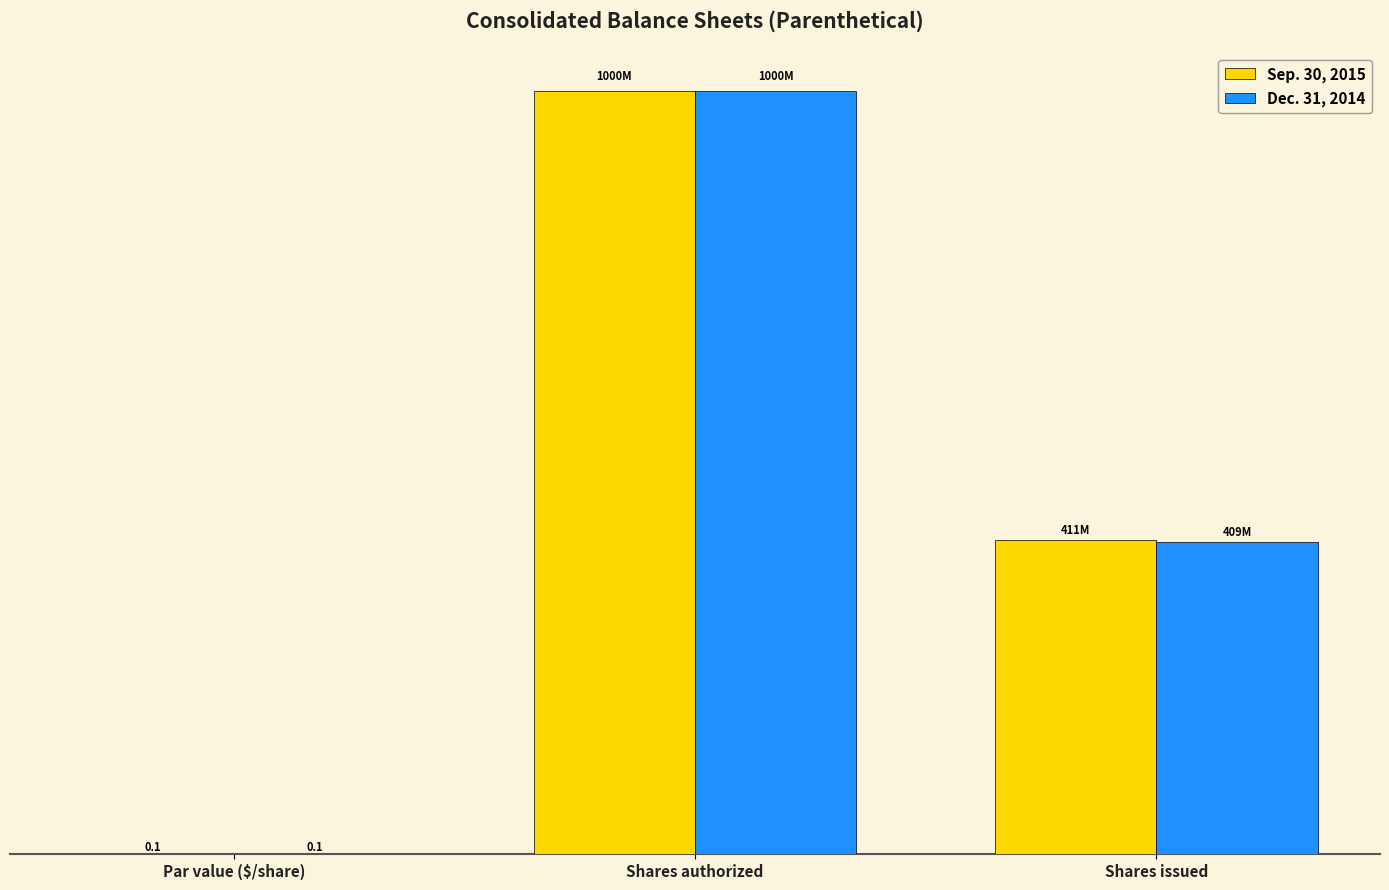

Are the bars horizontal?

No